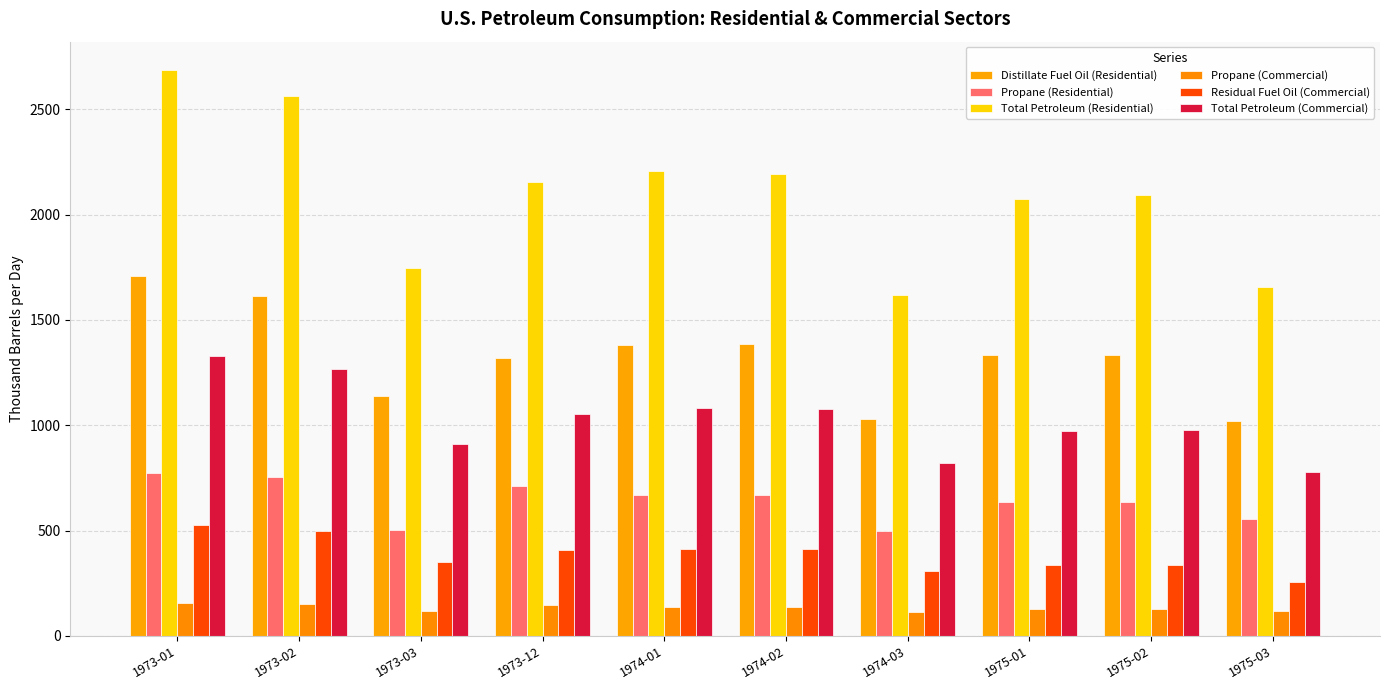

What is the smallest value displayed?

112.3